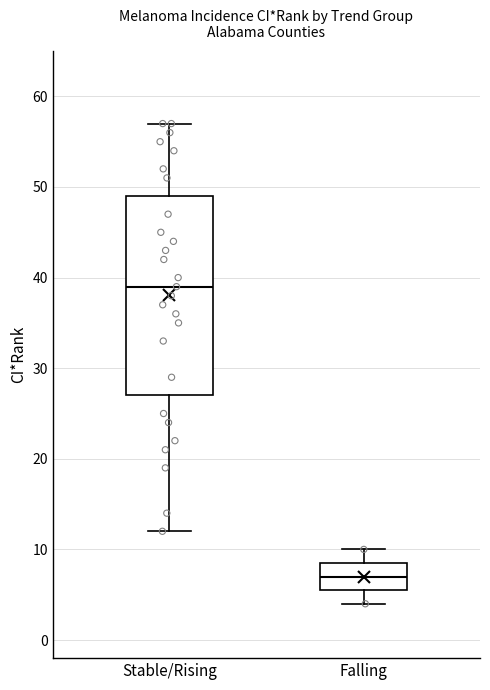

Reading left to right, read every box against the y-axis: the position of its median line, the range the box covers, and the ends of its whiskers. The values are not printed on the chart, so give them approximately, as read against the axis.

Stable/Rising: median 39, box 27 to 49, whiskers 12 to 57
Falling: median 7, box 6 to 9, whiskers 4 to 10